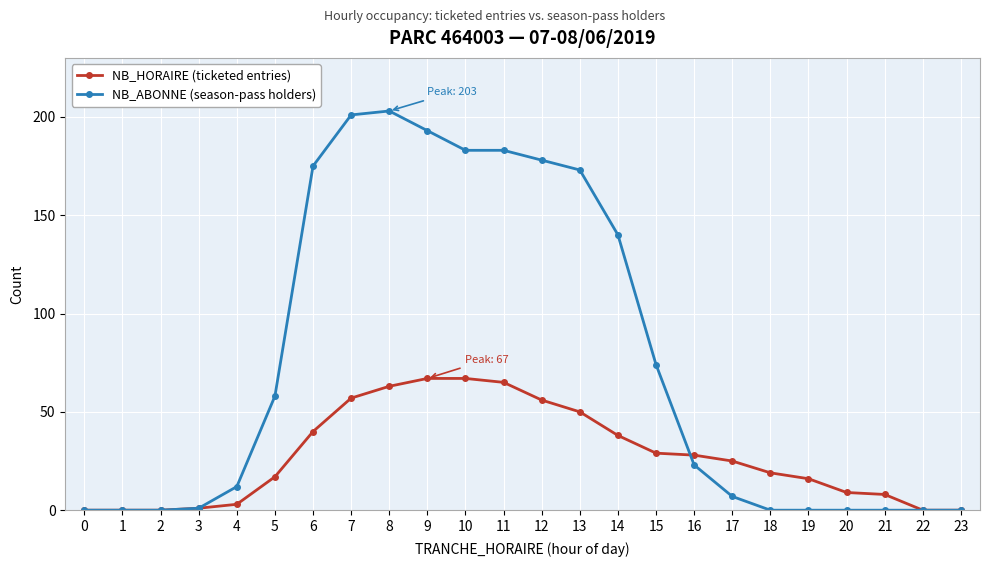

How many distinct data groups are displayed?

2